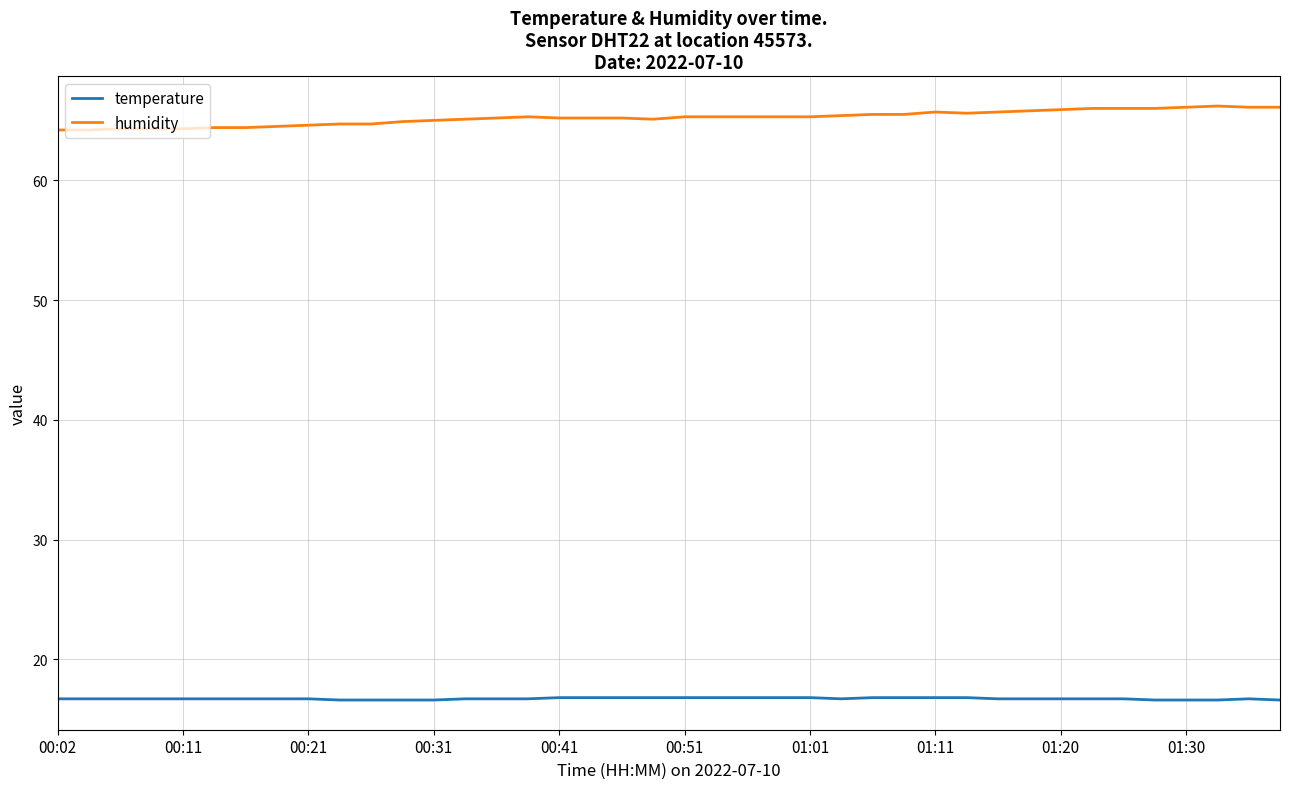

True or false: temperature and humidity intersect in this chart.

False